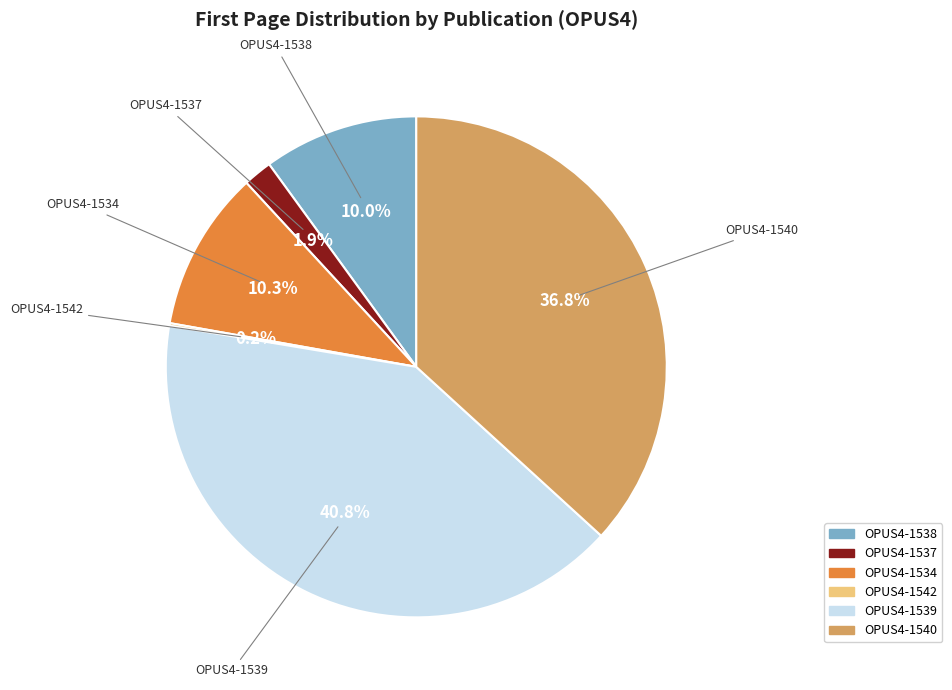

Does OPUS4-1534 represent more than half of the total?

No